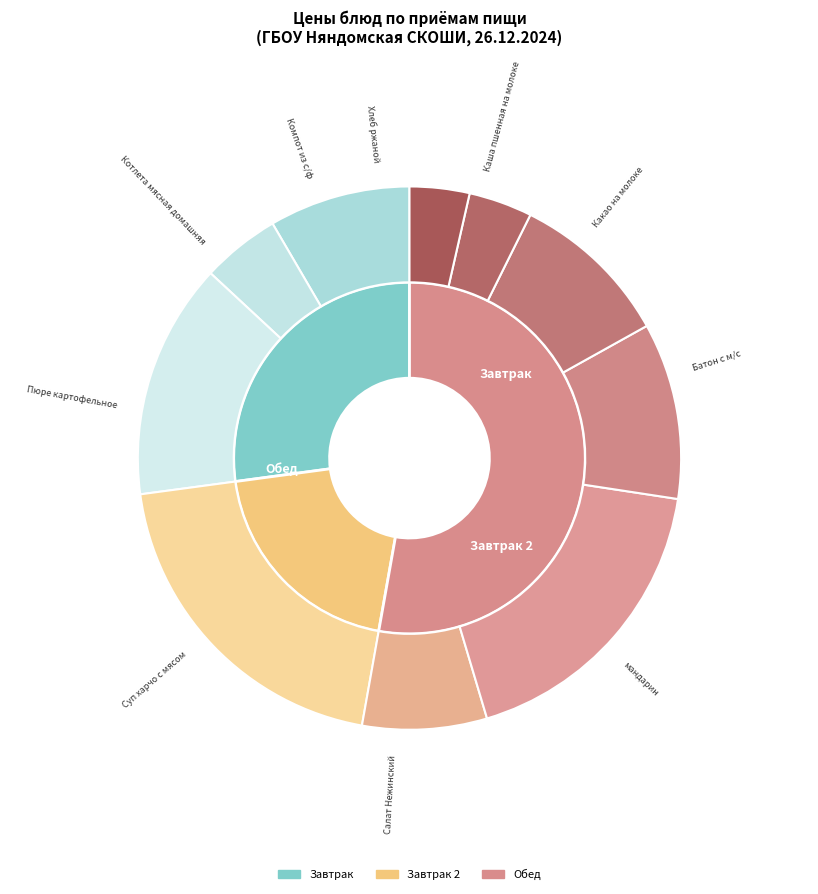

Which slice is the smallest?

Хлеб ржаной